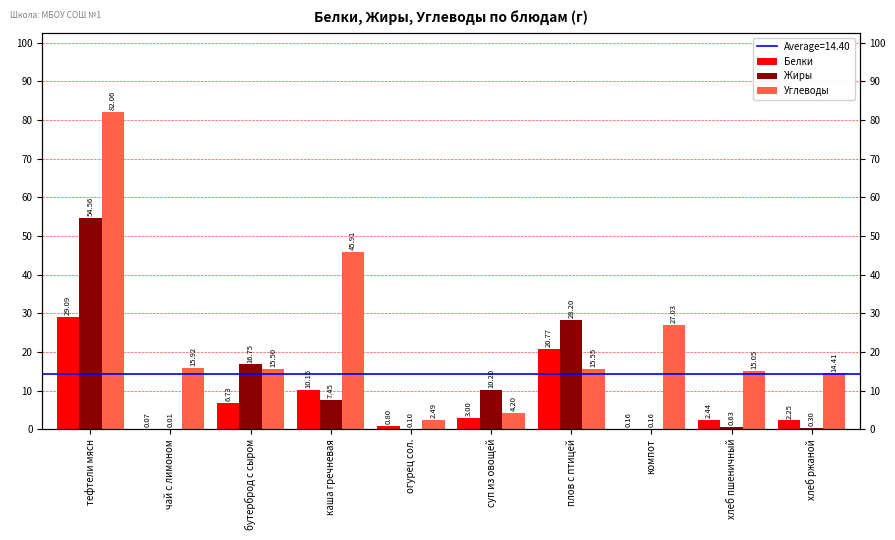

Which category has the lowest value in the Углеводы series?

огурец сол.